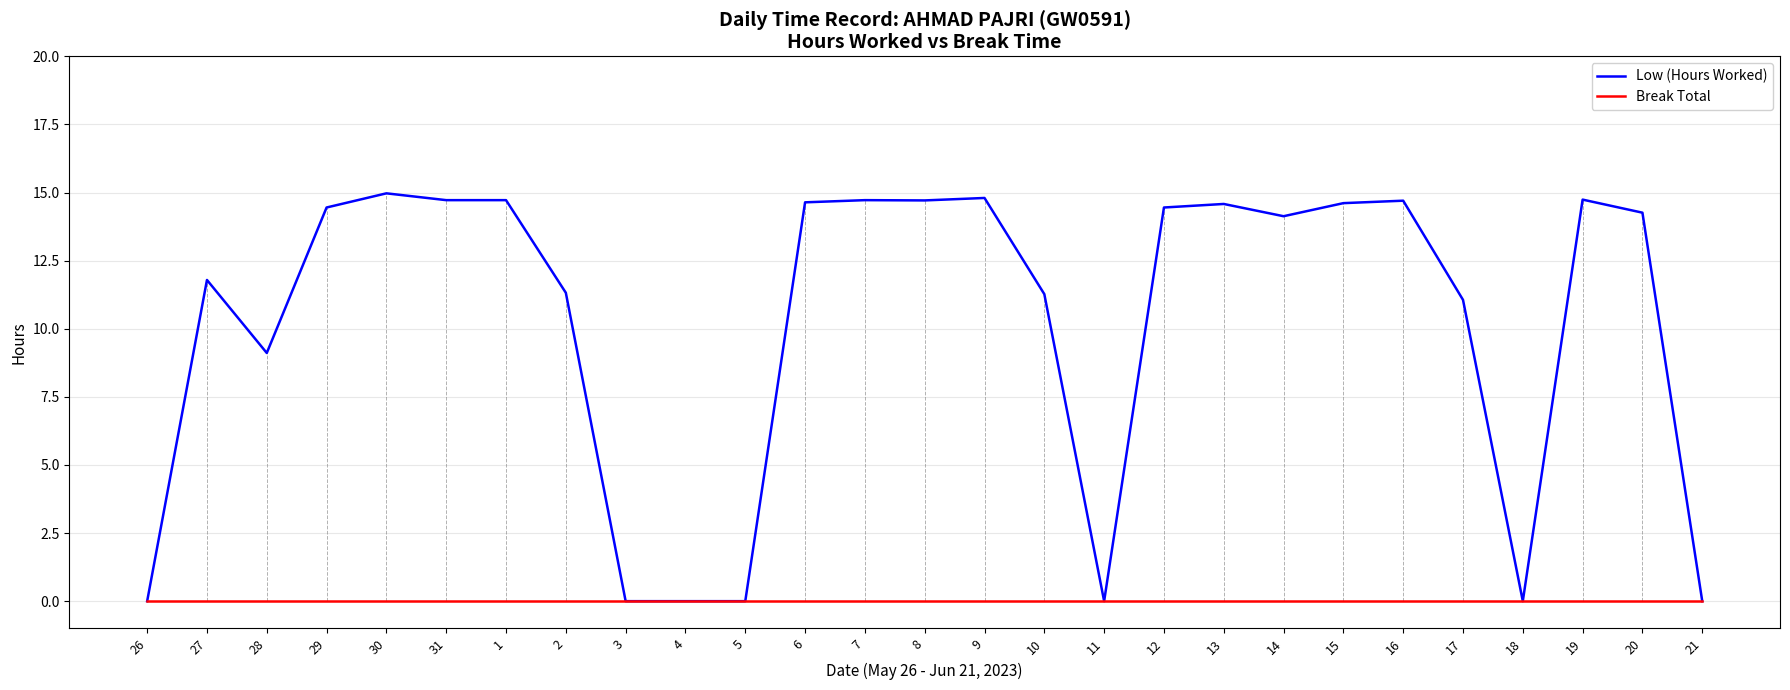

Where does the Low (Hours Worked) series first go above 14?

29